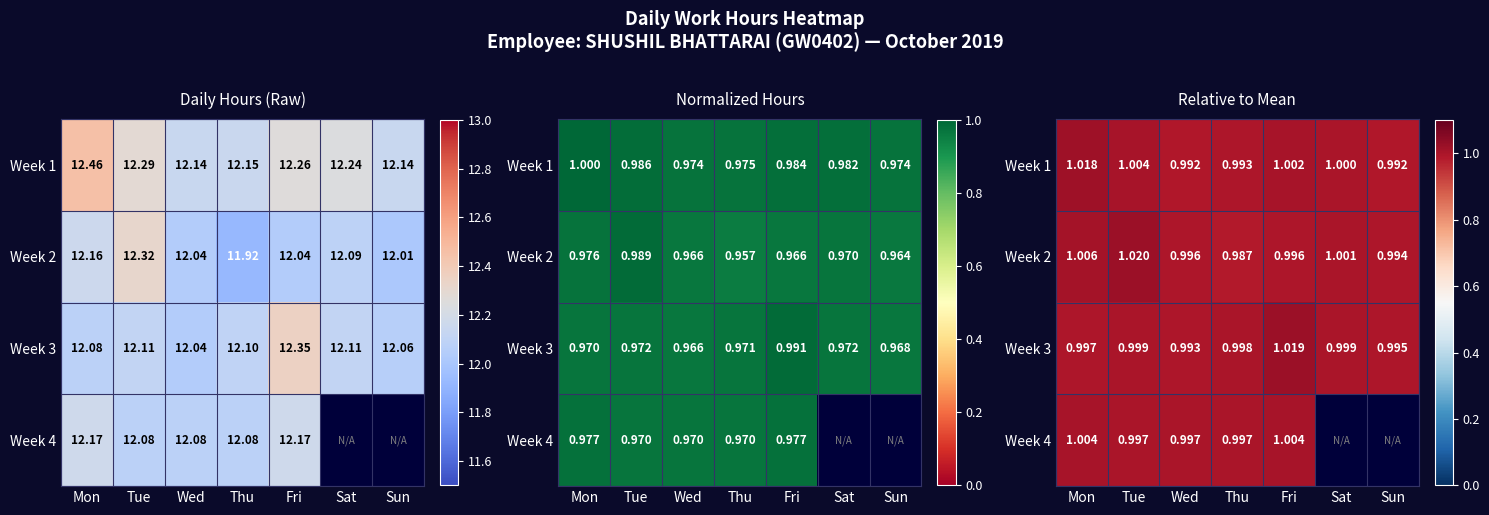

Between Fri and Sat, which series saw the biggest shift?

Week 3